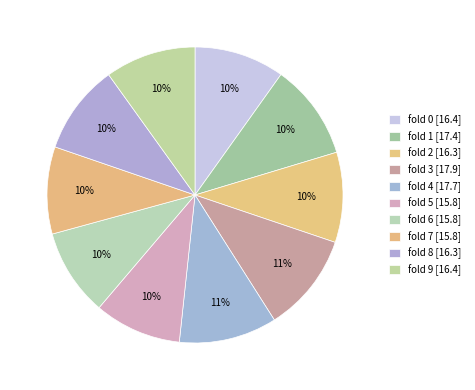

How many segments does this pie chart have?

10